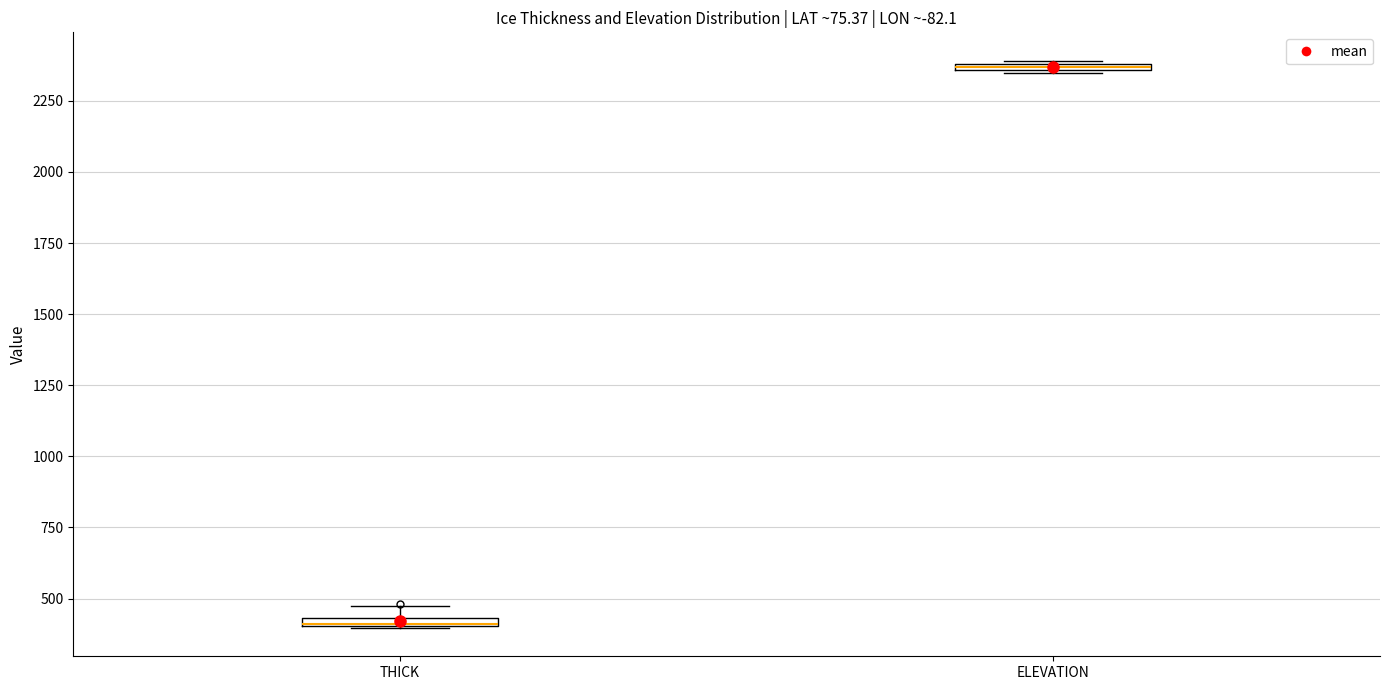

Where is the lower edge of the box for THICK on the y-axis? The values are not printed on the chart, so give them approximately, as read against the axis.

400